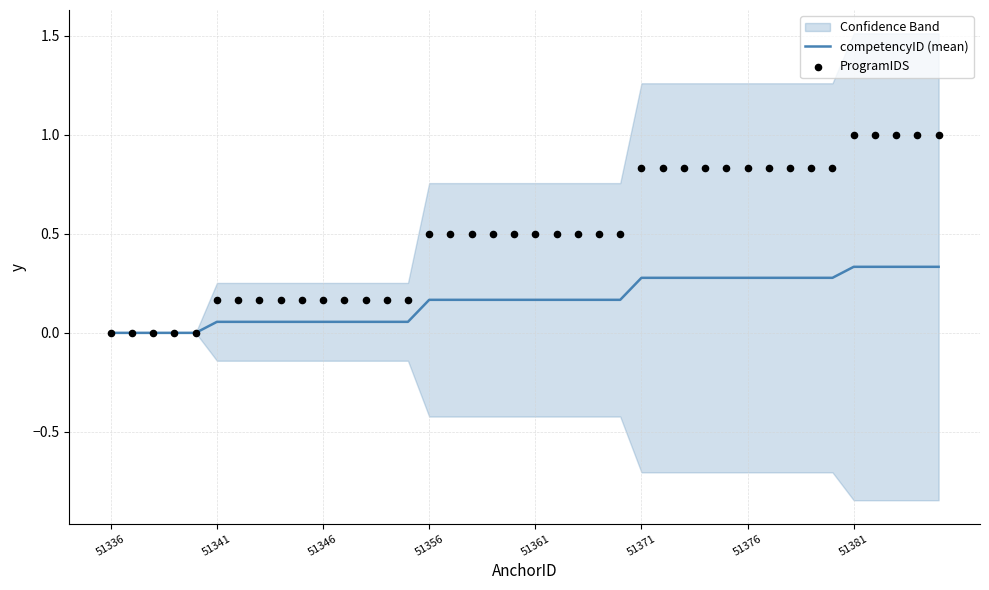

Is it true that competencyID (mean) equals 0.2 at 51381?

False